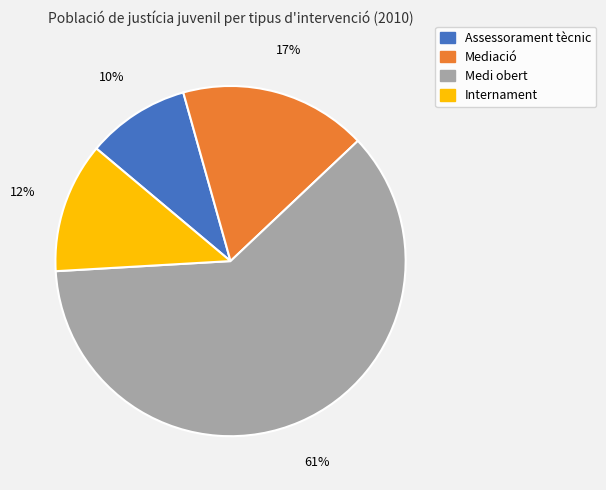

How many slices are in this pie chart?

4